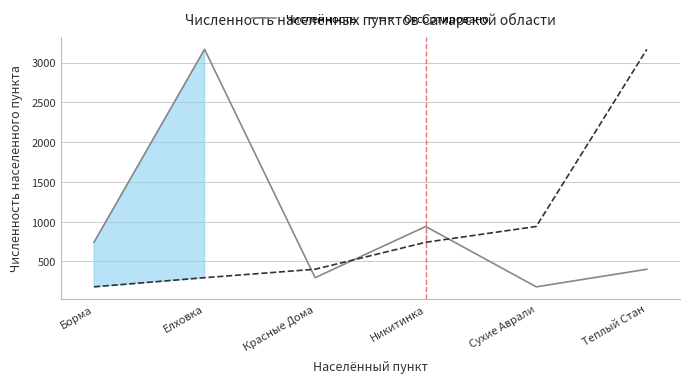

What are all the series names shown in the legend?

Численность, Отсортировано